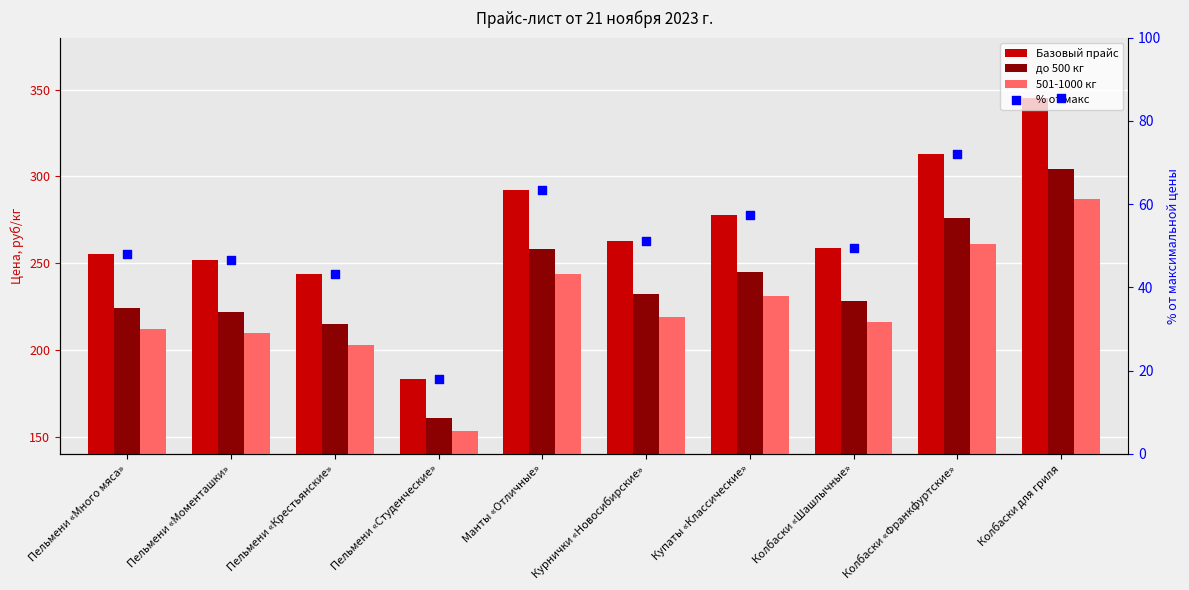

Which series reaches the minimum Y coordinate?

% от макс